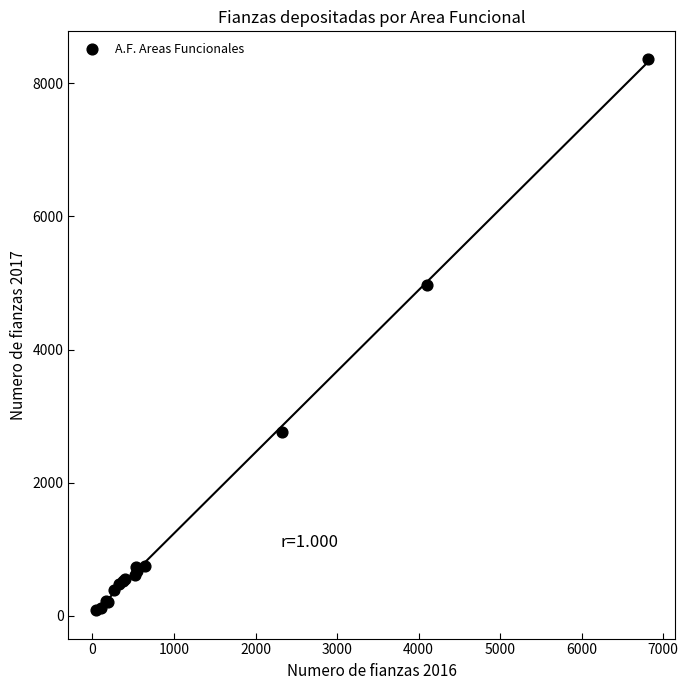

What Y value in the scatter plot is closest to 4227?

4971